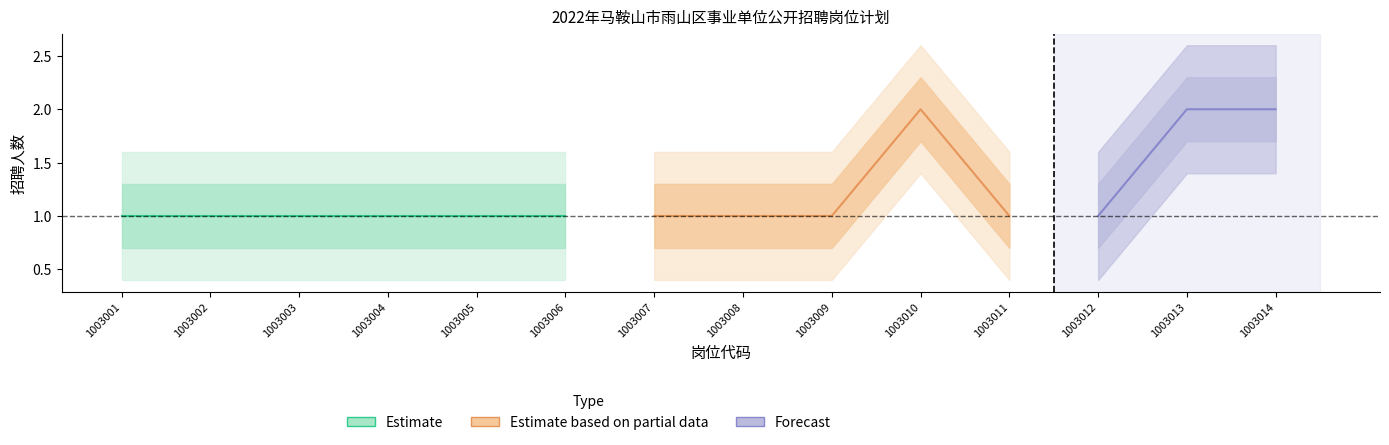

At which label is 招聘人数 closest to 1?

1003001